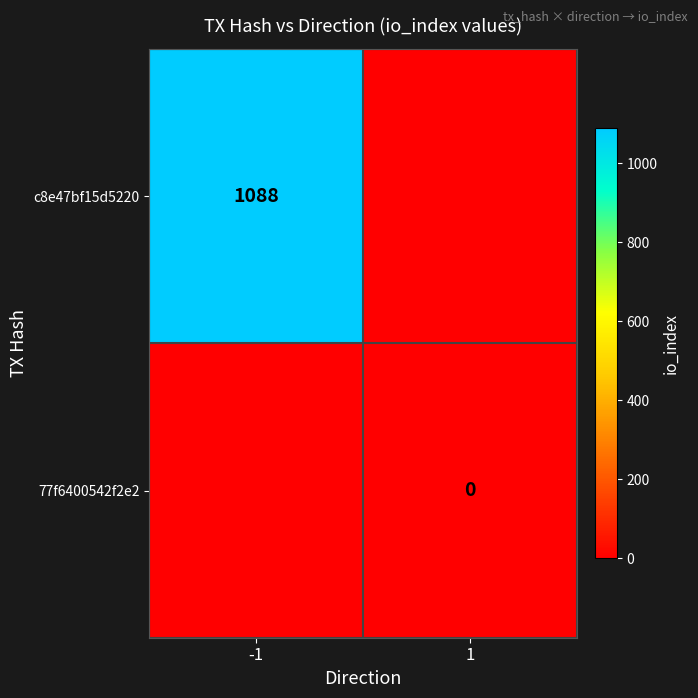

True or false: c8e47bf15d5220 has a value of 1088 at -1.

True